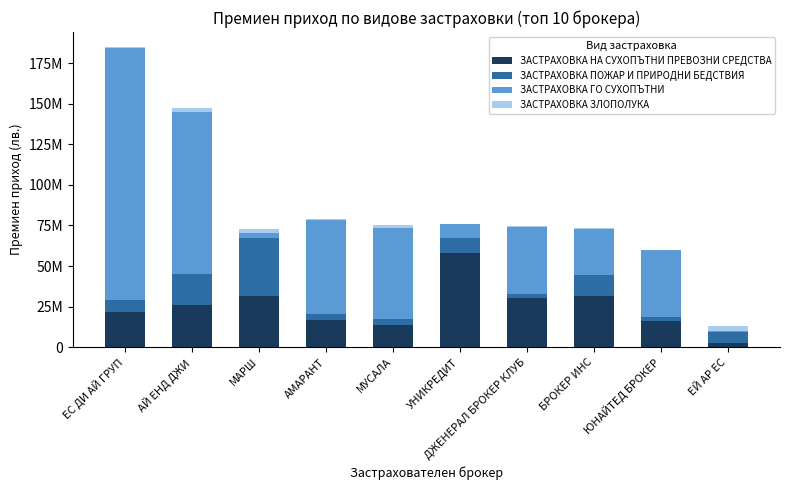

Does the chart contain stacked bars?

Yes